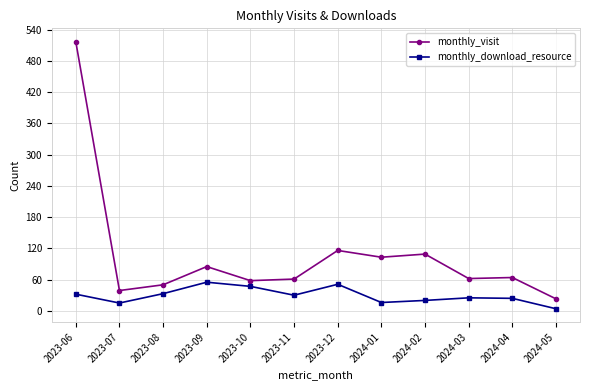

What value does the monthly_visit series have at 2023-11?

61